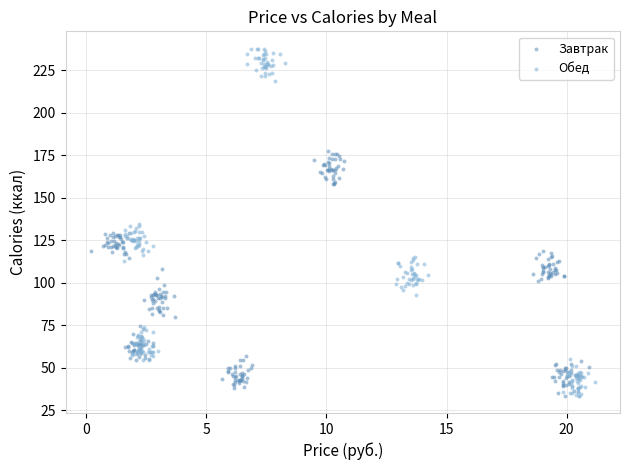

Which series has the largest Y range (max minus min)?

Обед